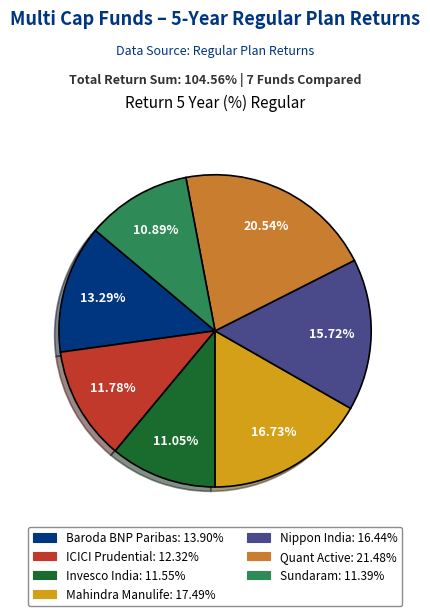

Is there any slice that represents more than half of the pie?

No